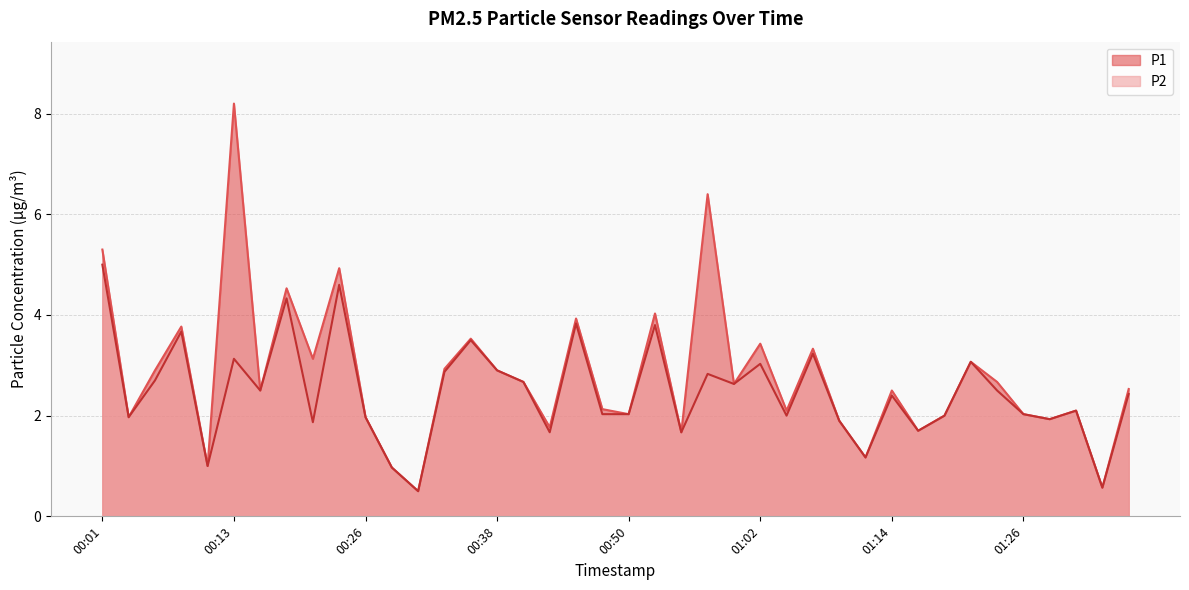

True or false: P1 and P2 intersect in this chart.

False